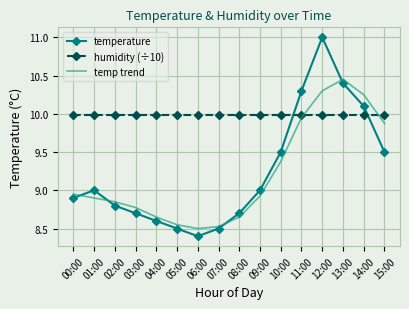

Which series changed the most between 05:00 and 09:00?

temperature